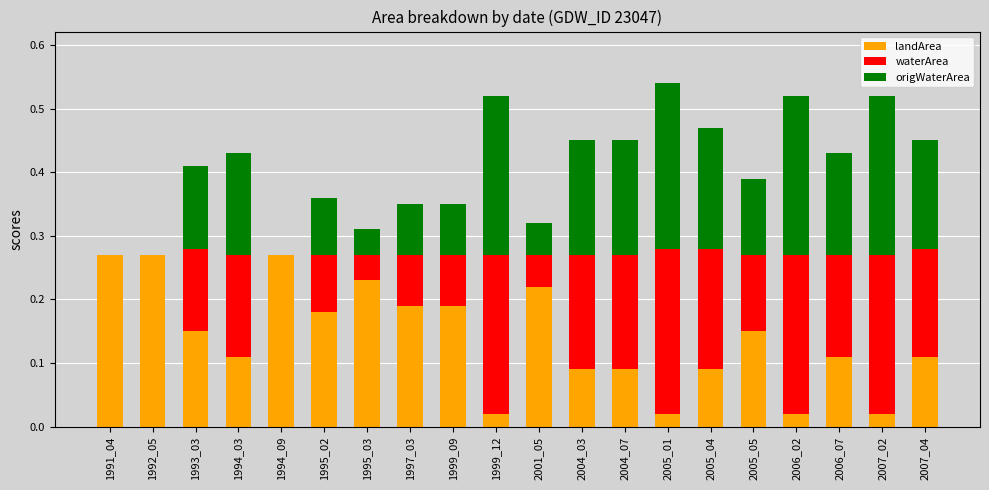

What are all the series names shown in the legend?

landArea, waterArea, origWaterArea